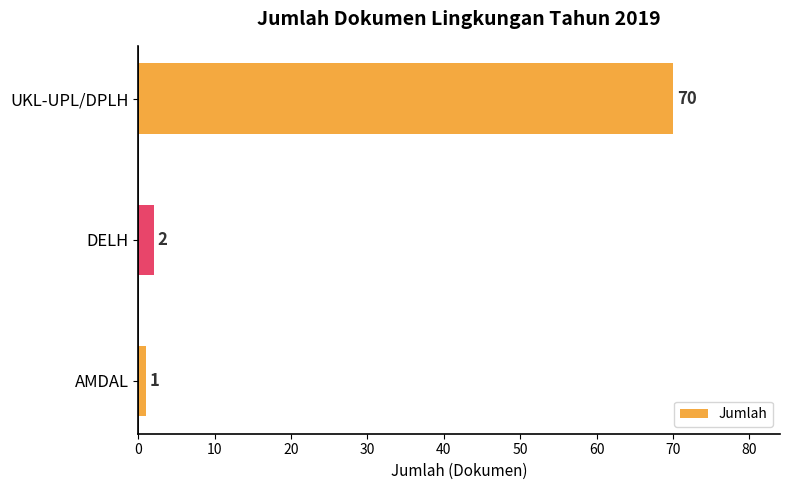

Rank the categories by value from lowest to highest.

AMDAL, DELH, UKL-UPL/DPLH